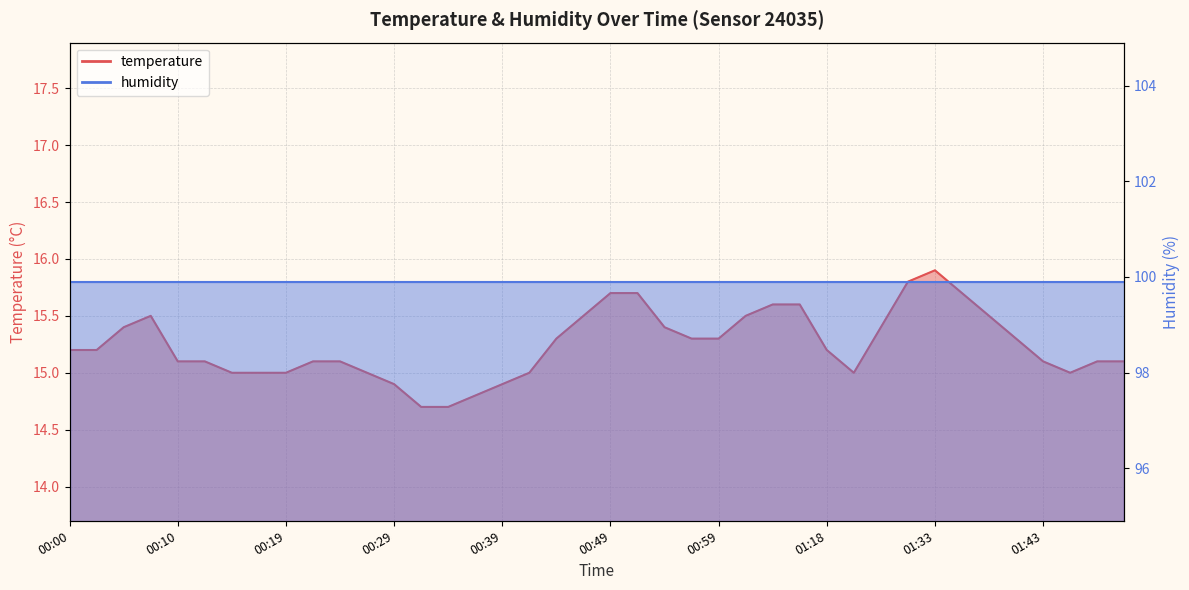

The value at 00:44 is 15.3. True or false?

True